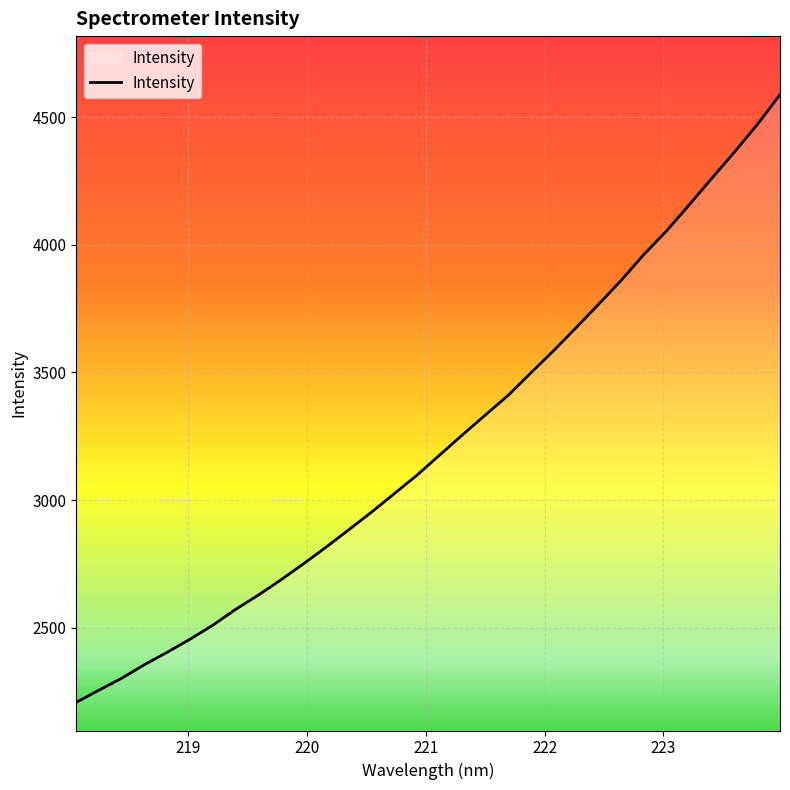

What is the minimum value shown in the chart?

2207.7